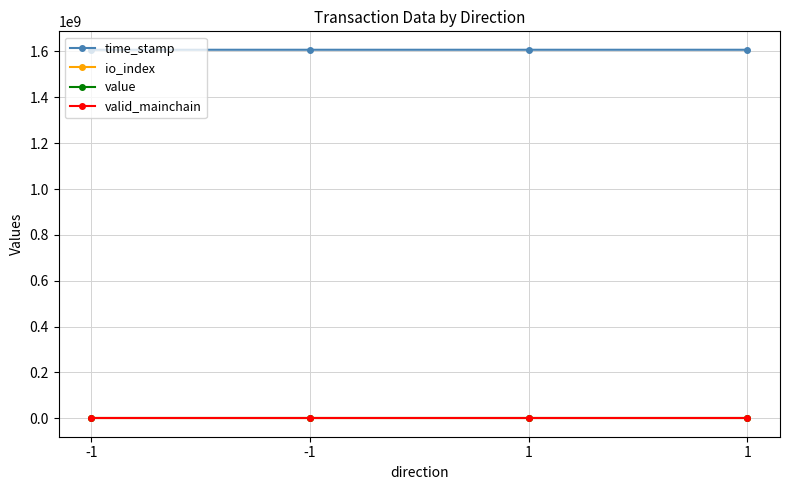

Is this an area chart (filled region under the line)?

No